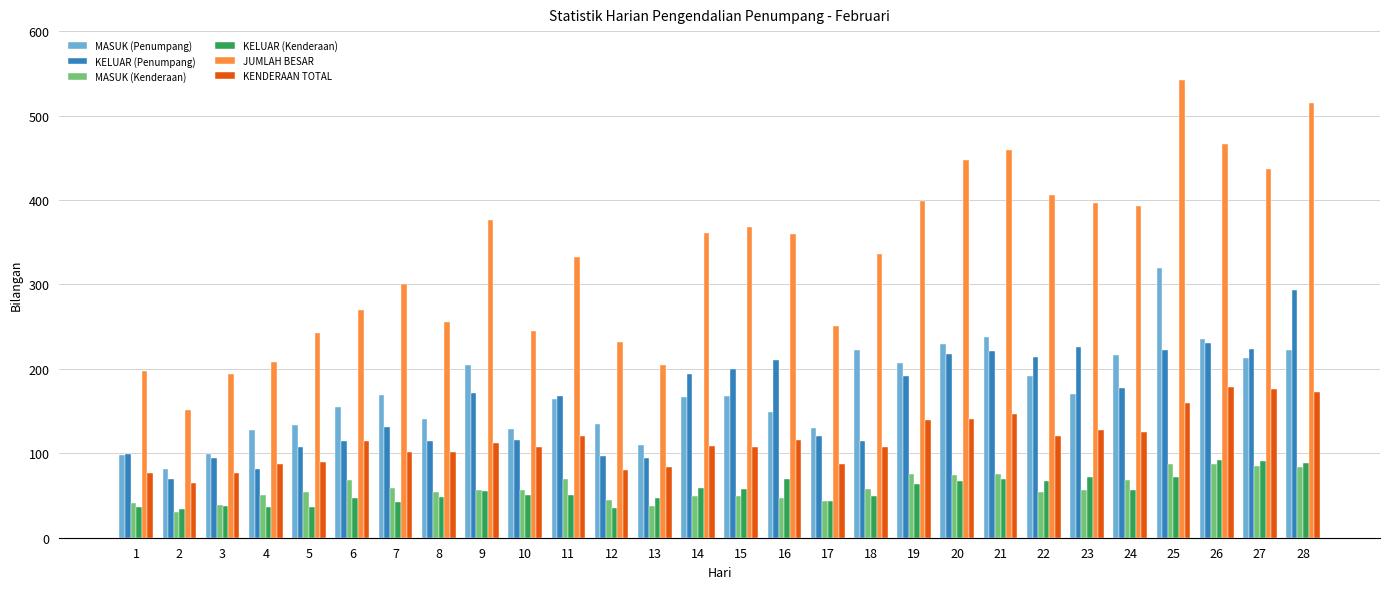

What is the greatest value displayed?

542